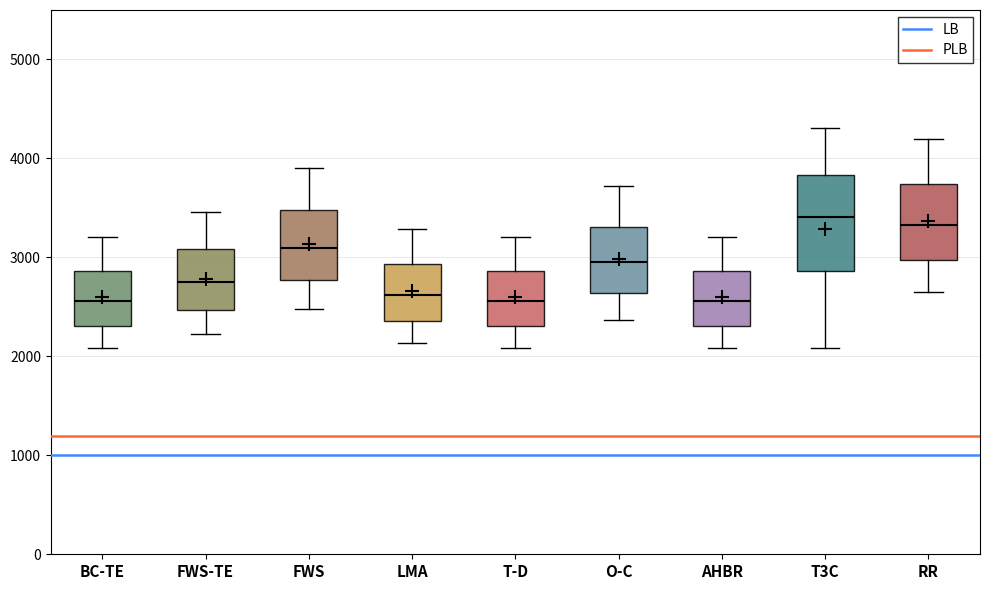

Reading left to right, read every box against the y-axis: the position of its median line, the range the box covers, and the ends of its whiskers. The values are not printed on the chart, so give them approximately, as read against the axis.

BC-TE: median 2600, box 2300 to 2900, whiskers 2100 to 3200
FWS-TE: median 2800, box 2500 to 3100, whiskers 2200 to 3500
FWS: median 3100, box 2800 to 3500, whiskers 2500 to 3900
LMA: median 2600, box 2400 to 2900, whiskers 2100 to 3300
T-D: median 2600, box 2300 to 2900, whiskers 2100 to 3200
O-C: median 3000, box 2600 to 3300, whiskers 2400 to 3700
AHBR: median 2600, box 2300 to 2900, whiskers 2100 to 3200
T3C: median 3400, box 2900 to 3800, whiskers 2100 to 4300
RR: median 3300, box 3000 to 3700, whiskers 2700 to 4200